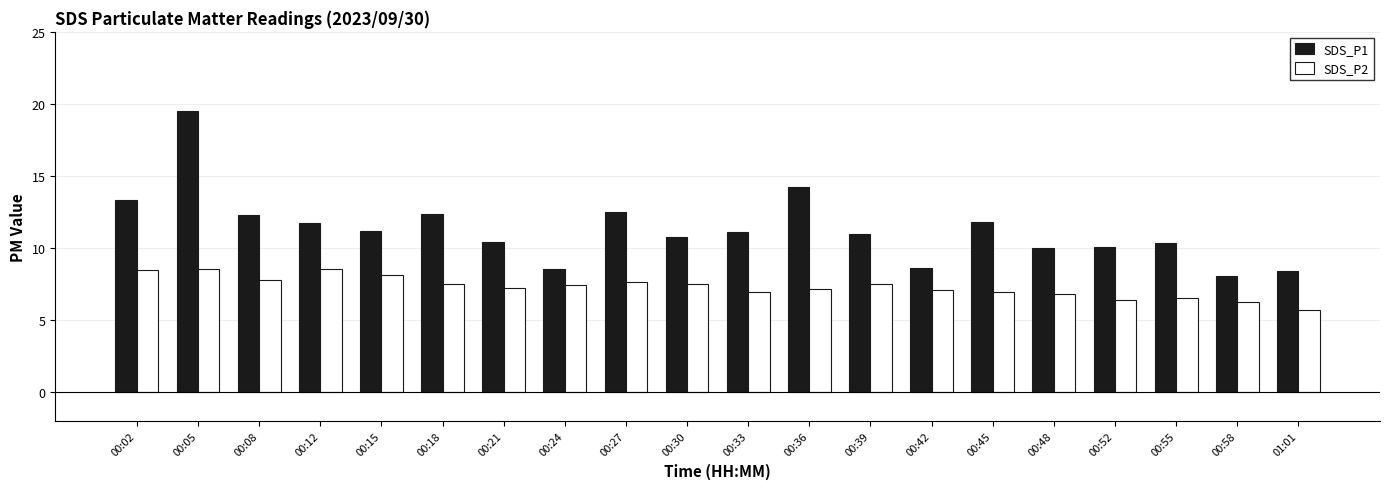

Which series has the largest range (max minus min)?

SDS_P1